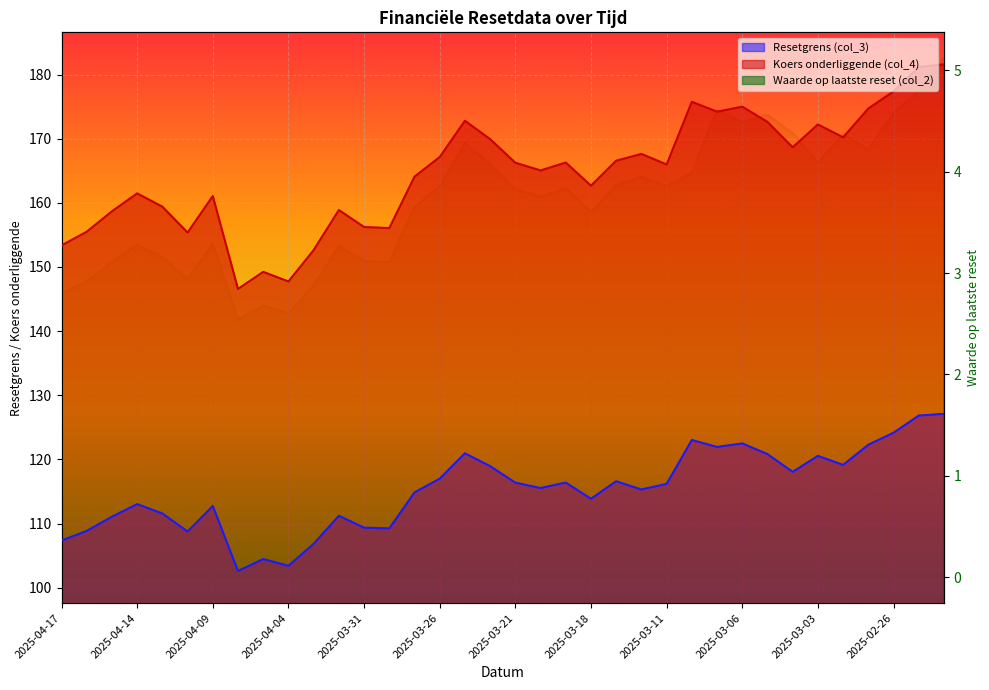

At which label does Koers onderliggende (col_4) reach its peak?

2025-02-24